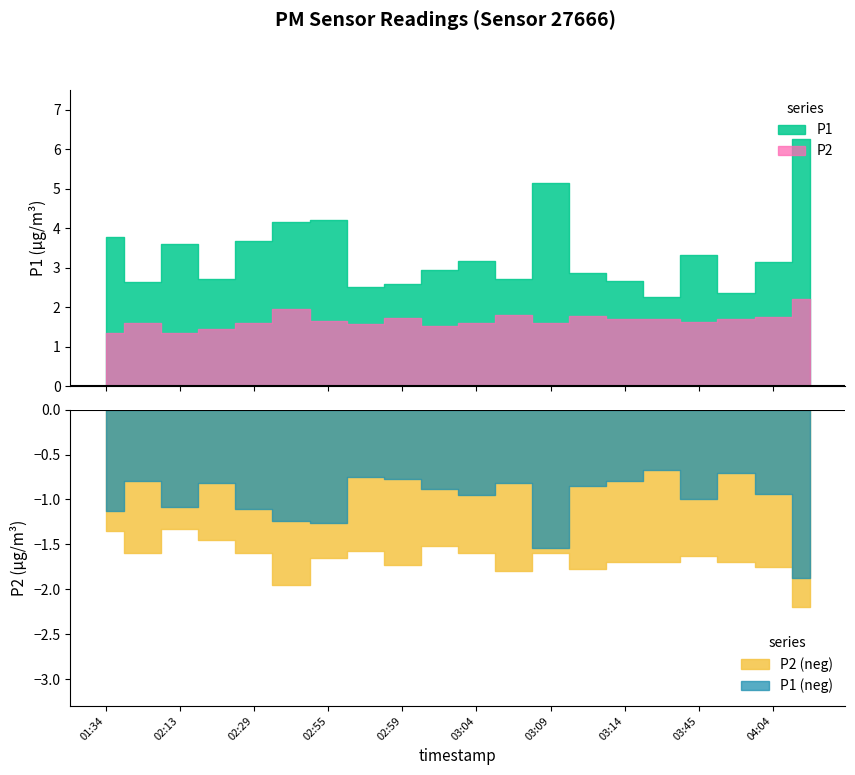

True or false: P2 and P1 cross at least once.

False